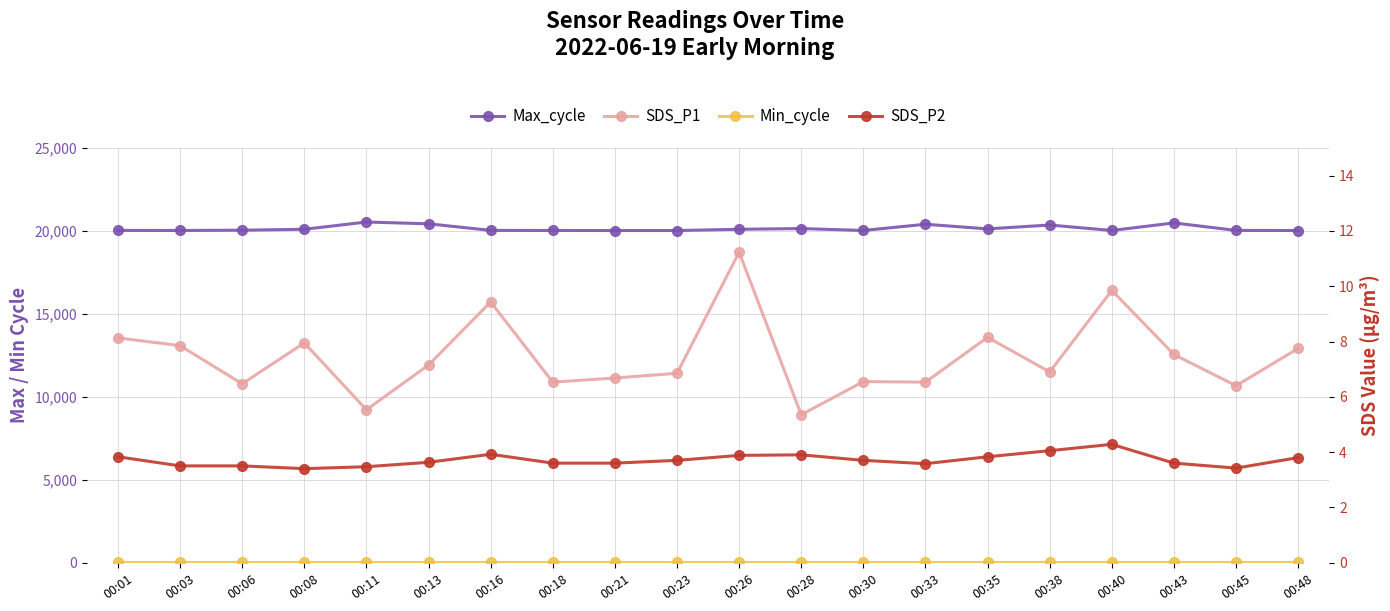

How many lines are shown in the chart?

4